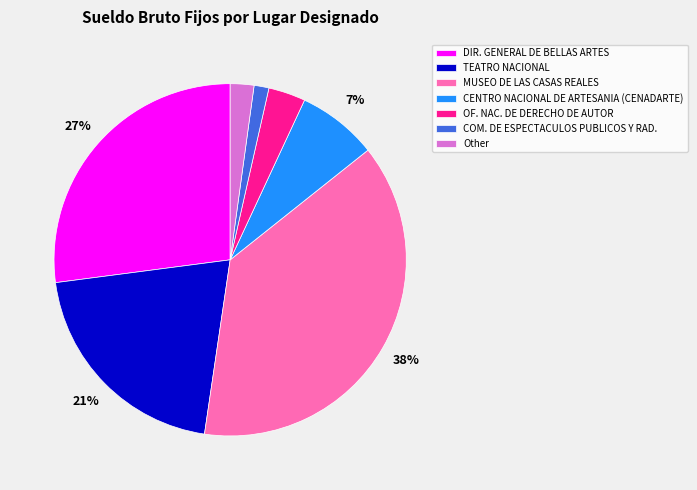

Is it true that Other is 17% of the pie?

False